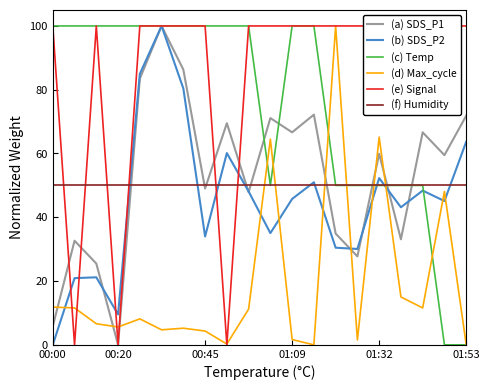

Which series ends up on top after the final intersection of (b) SDS_P2 and (d) Max_cycle?

(b) SDS_P2